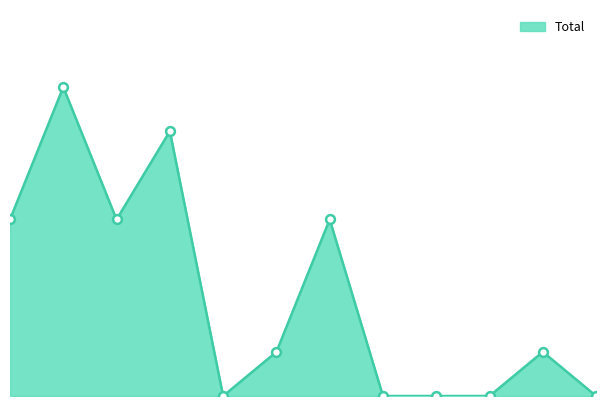

Does the chart have visible grid lines?

No